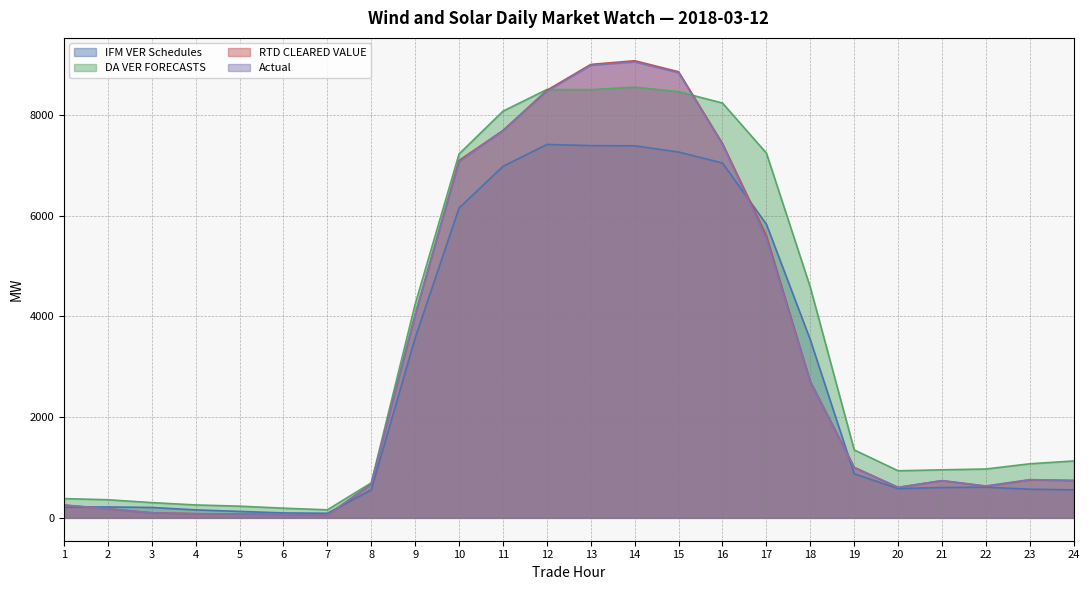

List the series in order of their peak value, lowest first.

IFM VER Schedules, DA VER FORECASTS, Actual, RTD CLEARED VALUE